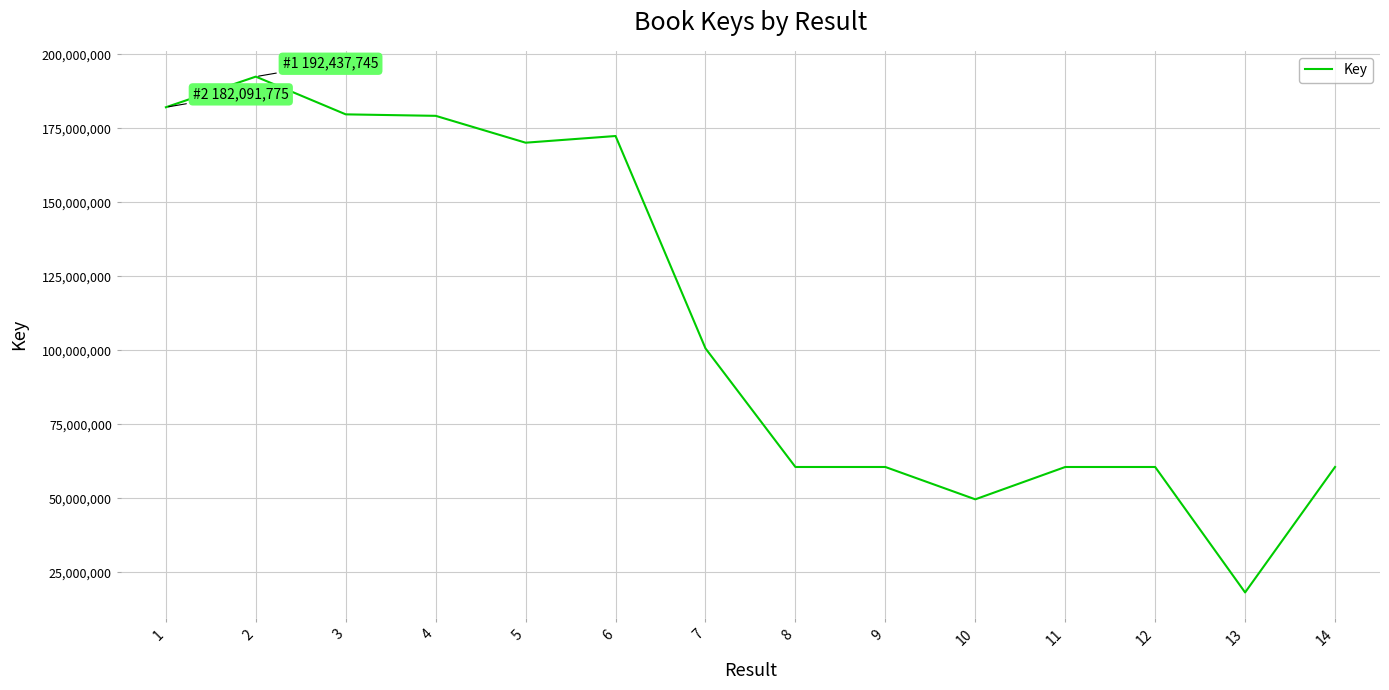

What is the greatest value displayed?

192437745